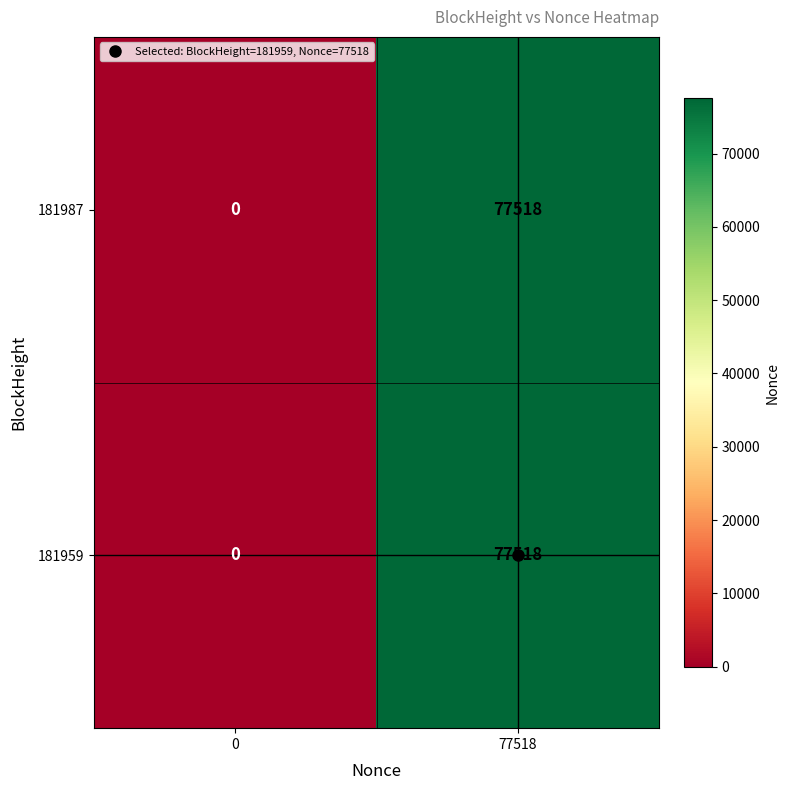

What is the sum of the 181987 values at 0 and 77518?

77518